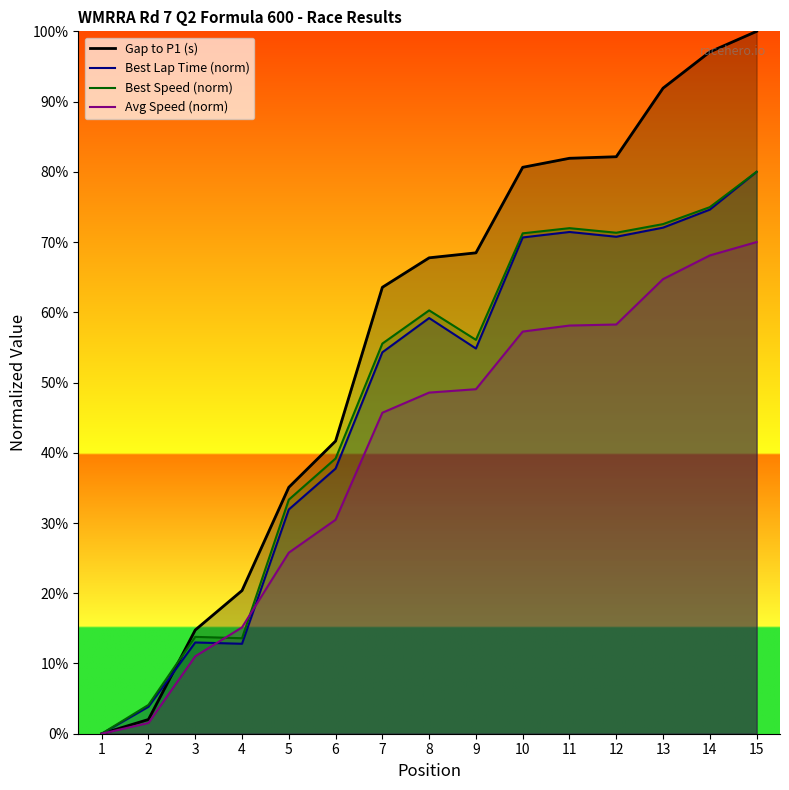

What is the difference between the second highest and minimum values in the Best Lap Time (s) series?

74.6